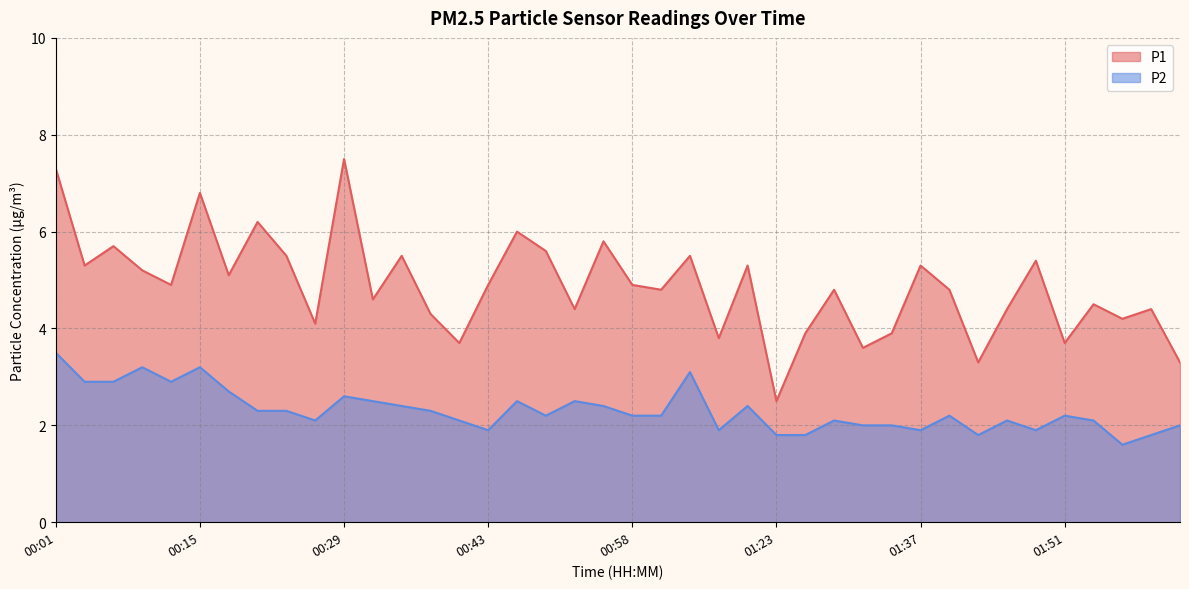

What value does the P1 series have at 01:37?

5.3